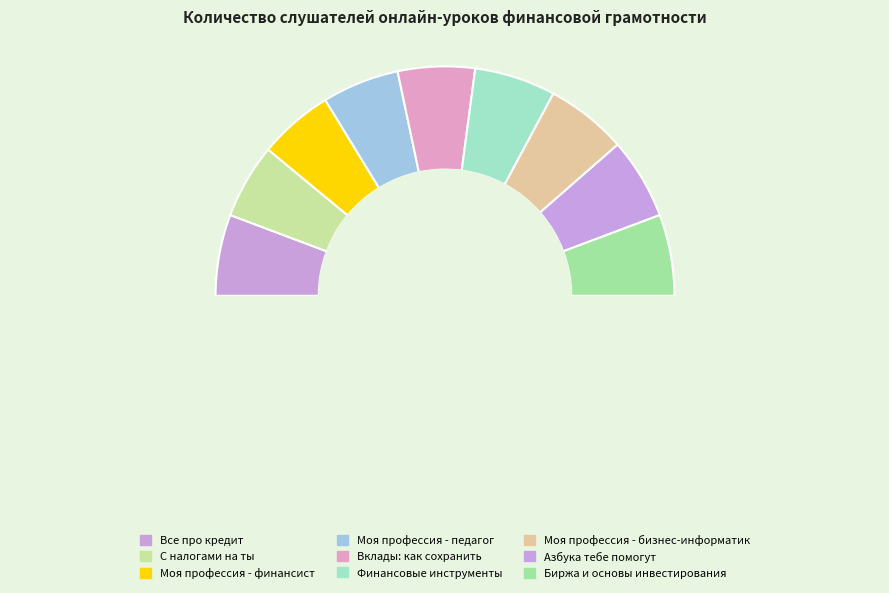

Count the number of slices in the pie.

10